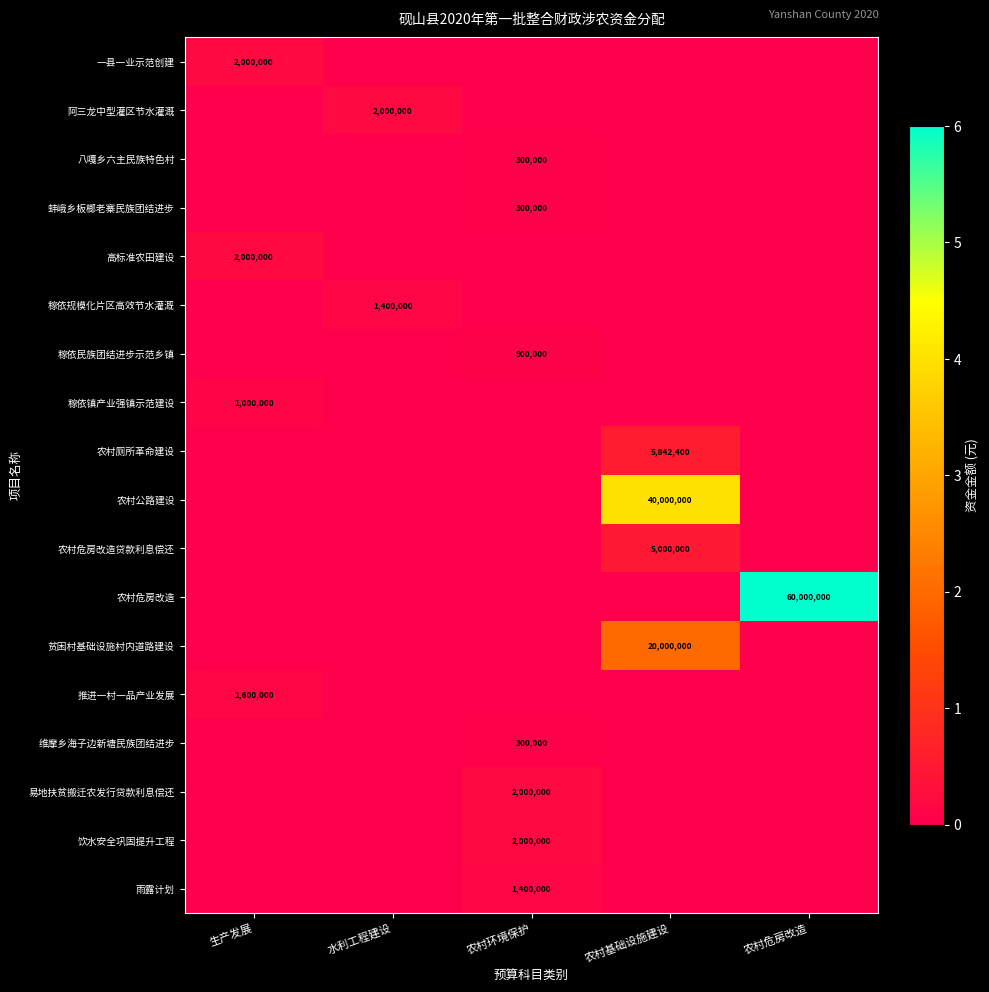

True or false: 农村危房改造 has a value of 60000000 at 农村危房改造.

True